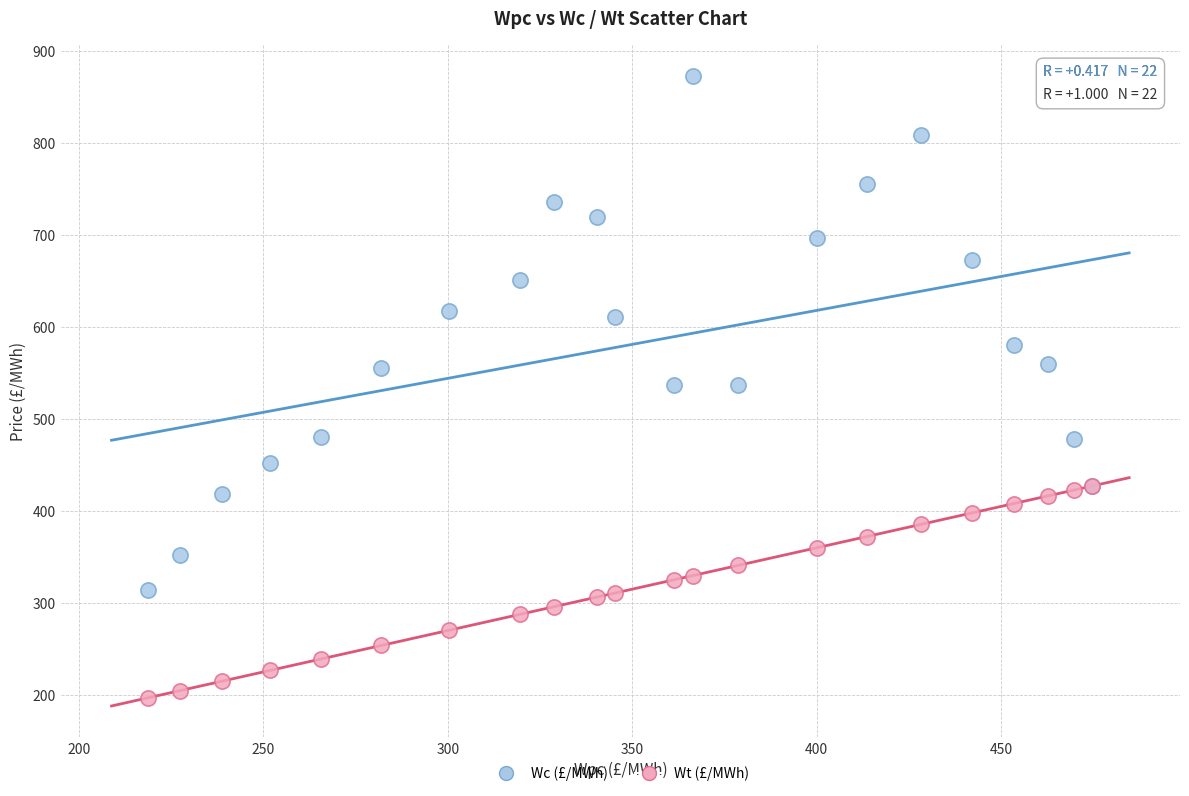

Which series has the widest spread of Y values?

Wc (£/MWh)